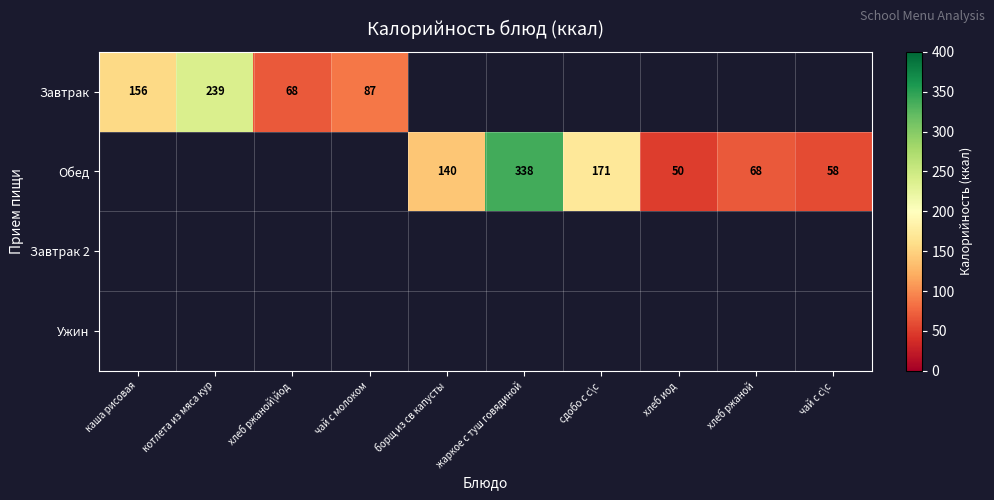

What is the sum of the Обед values at жаркое с туш говядиной and чай с с\с?

396